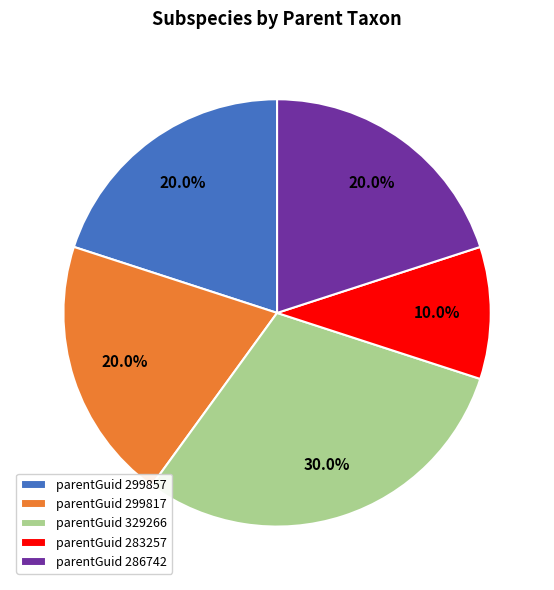

Is there any slice that represents more than half of the pie?

No